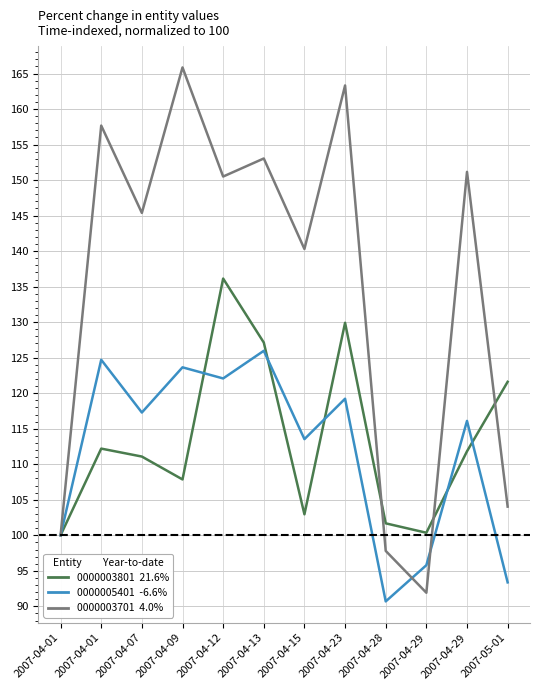

Which category has the lowest value across all series?

2007-04-28